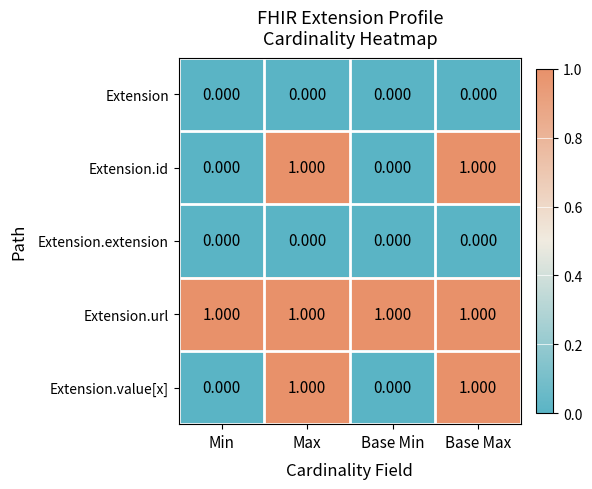

What is the maximum value shown in the chart?

1